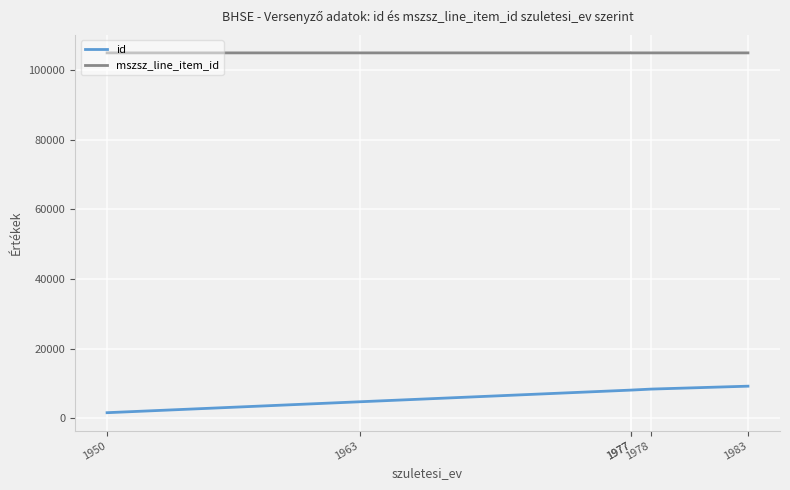

At which label does mszsz_line_item_id reach its peak?

1977